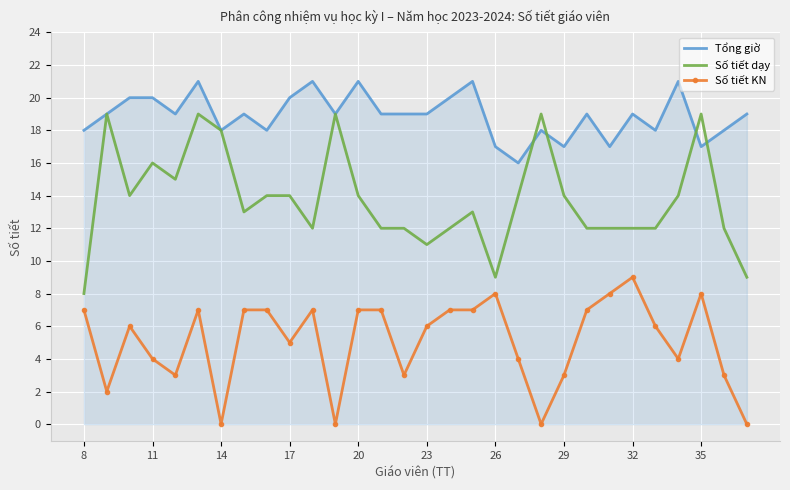

How many distinct data groups are displayed?

3